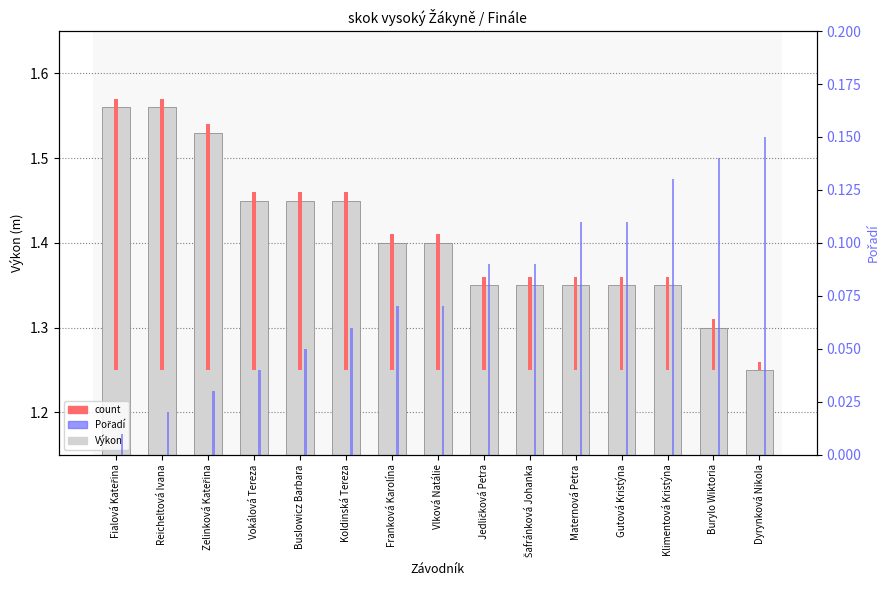

Between Buslowicz Barbara and Zelinková Kateřina, which is larger?

Zelinková Kateřina